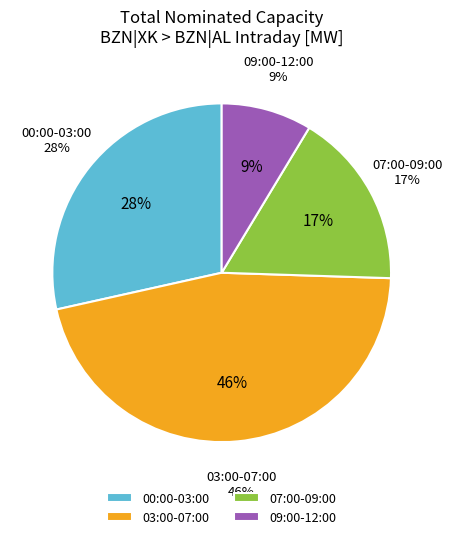

Is there any slice that represents more than half of the pie?

No